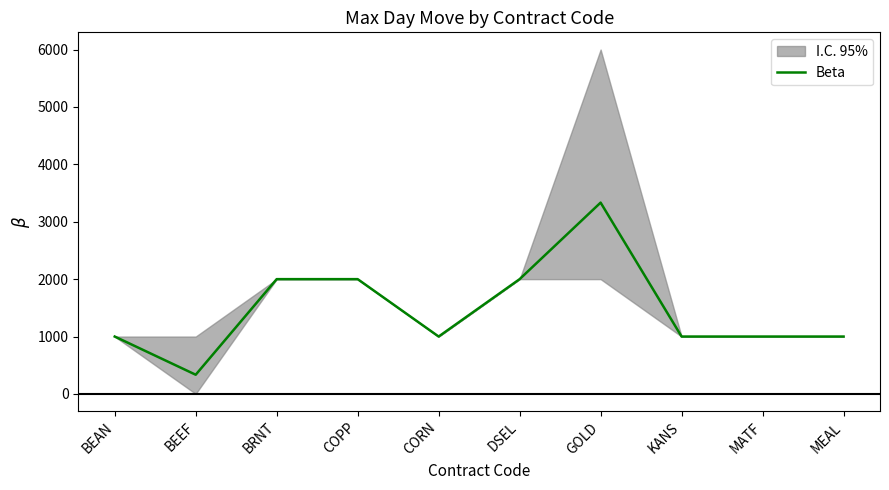

What is the ratio of the value at CORN to the value at BEEF?

3.0